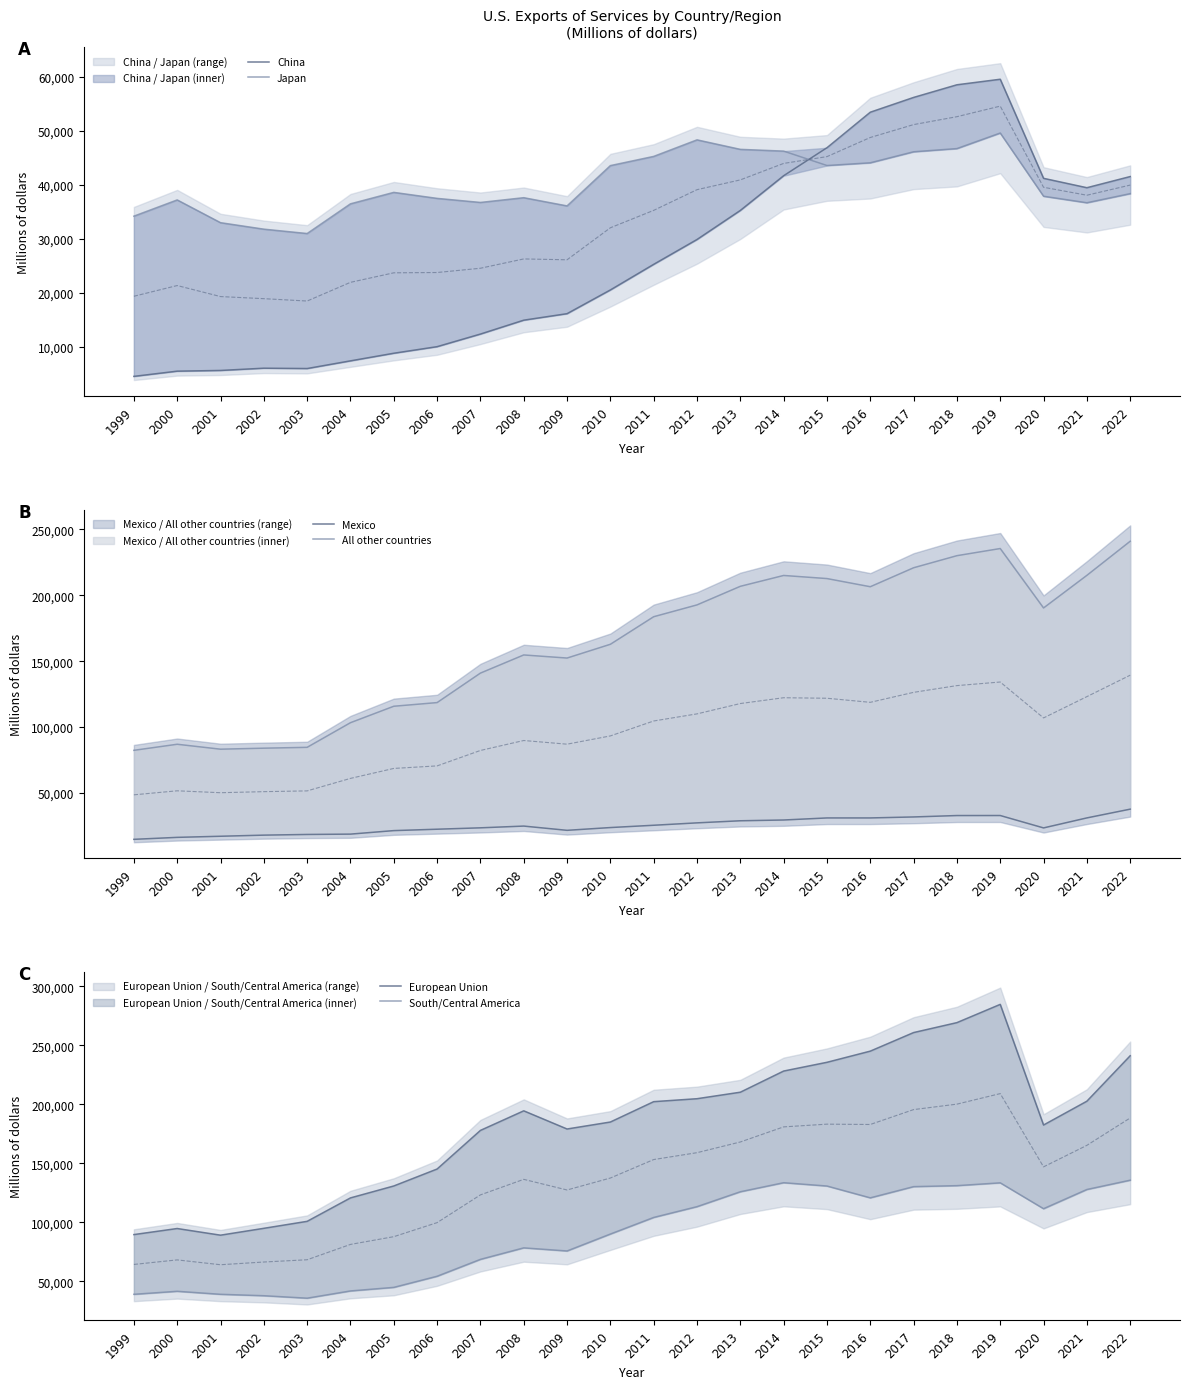

Reading left to right, transcribe all the data shown in this chart.

China: 4533	5497	5628	6046	5982	7403	8811	10028	12359	14928	16130	20518	25256	29851	35226	41646	46824	53396	56129	58468	59494	41166	39430	41494
Japan: 34167	37169	32961	31764	30955	36449	38566	37457	36705	37583	36064	43519	45221	48281	46525	46200	43534	44038	46076	46667	49545	37853	36648	38334
Mexico: 14787	16285	17130	17978	18492	18750	21412	22470	23526	24851	21627	23730	25477	27291	28880	29466	31028	31034	31780	32852	32869	23461	31054	37700
All other countries: 82352	86962	83218	83979	84629	103324	115808	118587	140967	154747	152397	162843	183768	192735	206844	215081	212723	206528	220925	230094	235525	190416	215157	241046
European Union: 89526	94671	89021	94840	100761	120631	130749	145134	177878	194480	179074	184990	202259	204764	210275	228222	235640	245113	260864	269290	284772	182450	202642	241198
South/Central America: 38874	41426	38875	37670	35583	41719	44741	54172	68500	78253	75620	89984	104056	113203	125840	133511	130709	120679	130187	131025	133412	111465	127760	135654